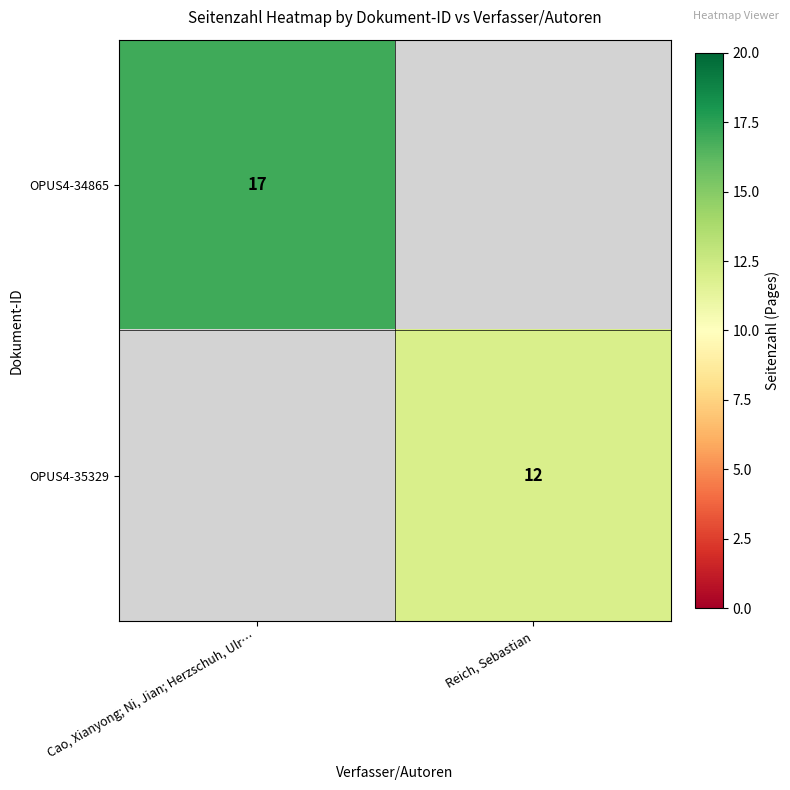

Is the value of OPUS4-34865 at Cao, Xianyong; Ni, Jian; Herzschuh, Ulr… greater than the value of OPUS4-35329 at Reich, Sebastian?

Yes